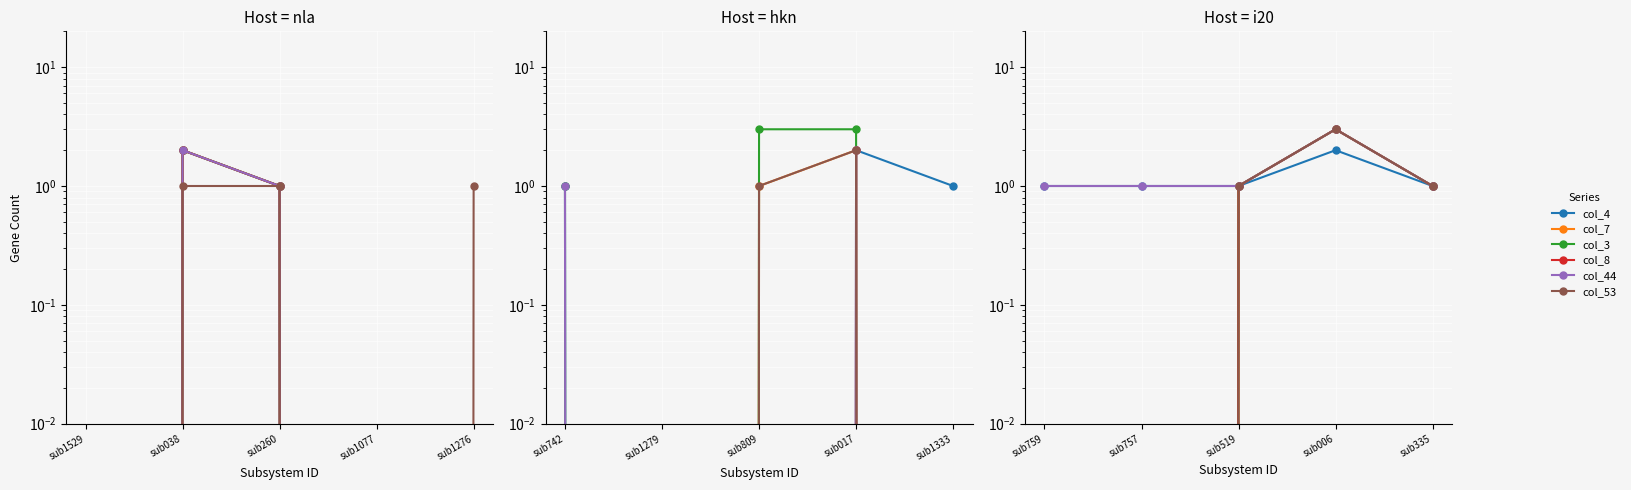

What is the label of the 1st point from the left?

sub759